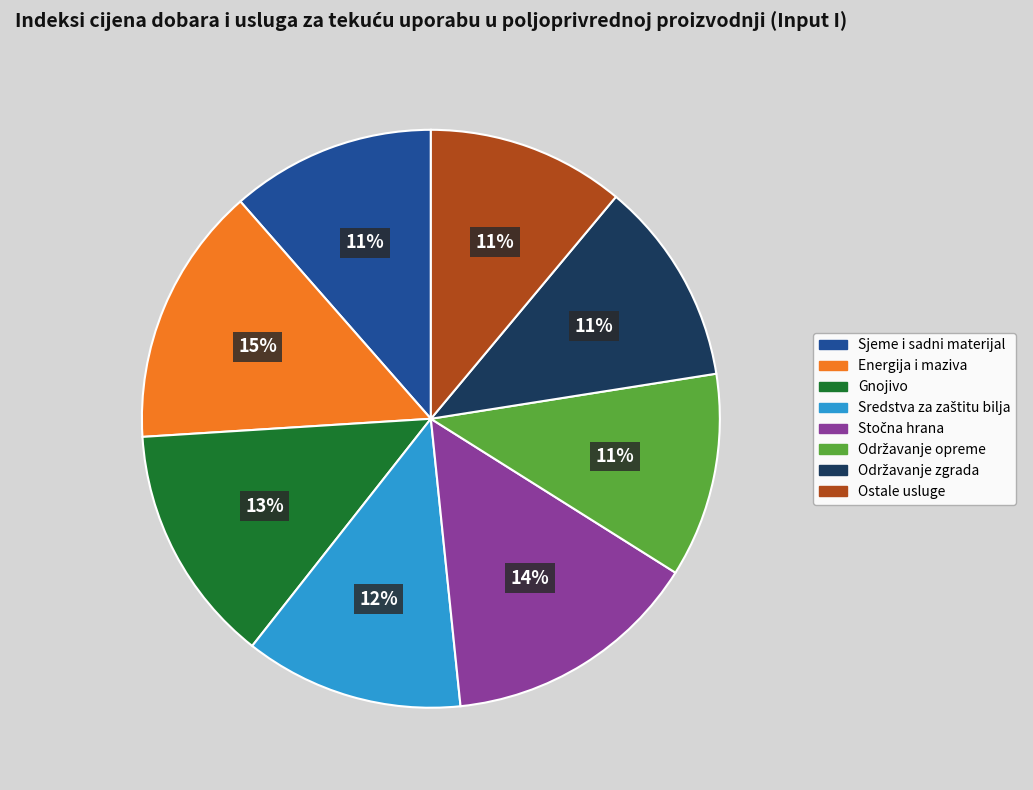

Approximately how many times larger is the value at Ostale usluge compared to Gnojivo?

0.8